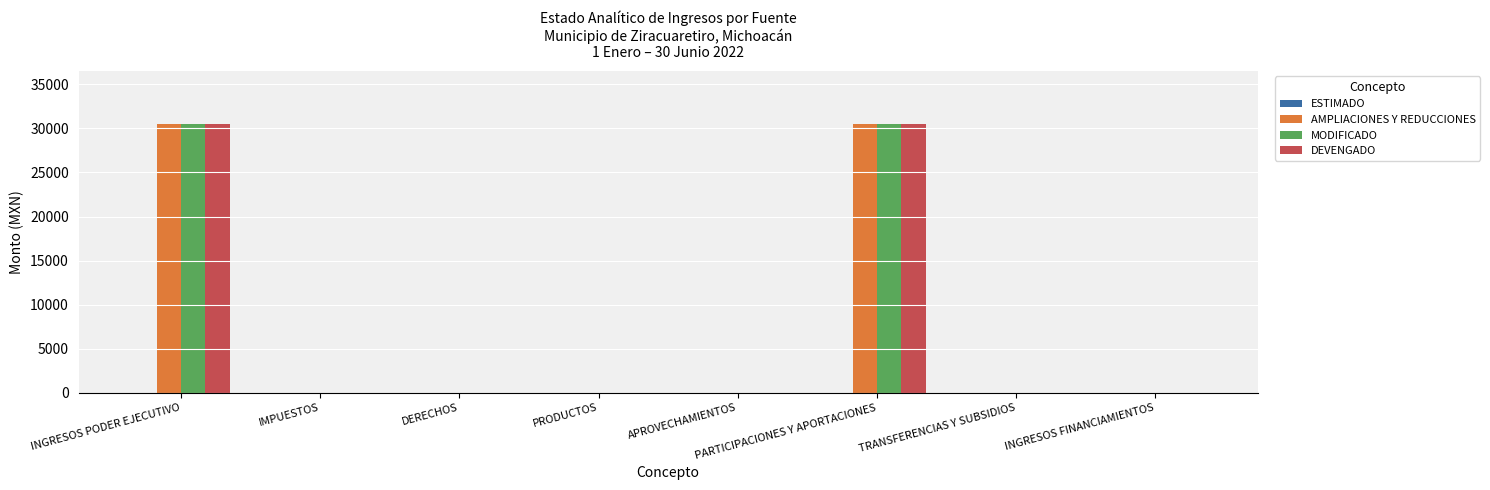

Are the bars grouped side by side (vs. stacked)?

Yes